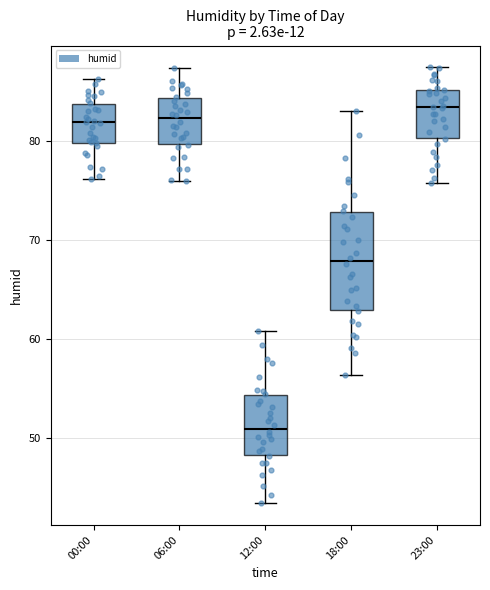

Where is the upper edge of the box for 06:00 on the y-axis? The values are not printed on the chart, so give them approximately, as read against the axis.

84